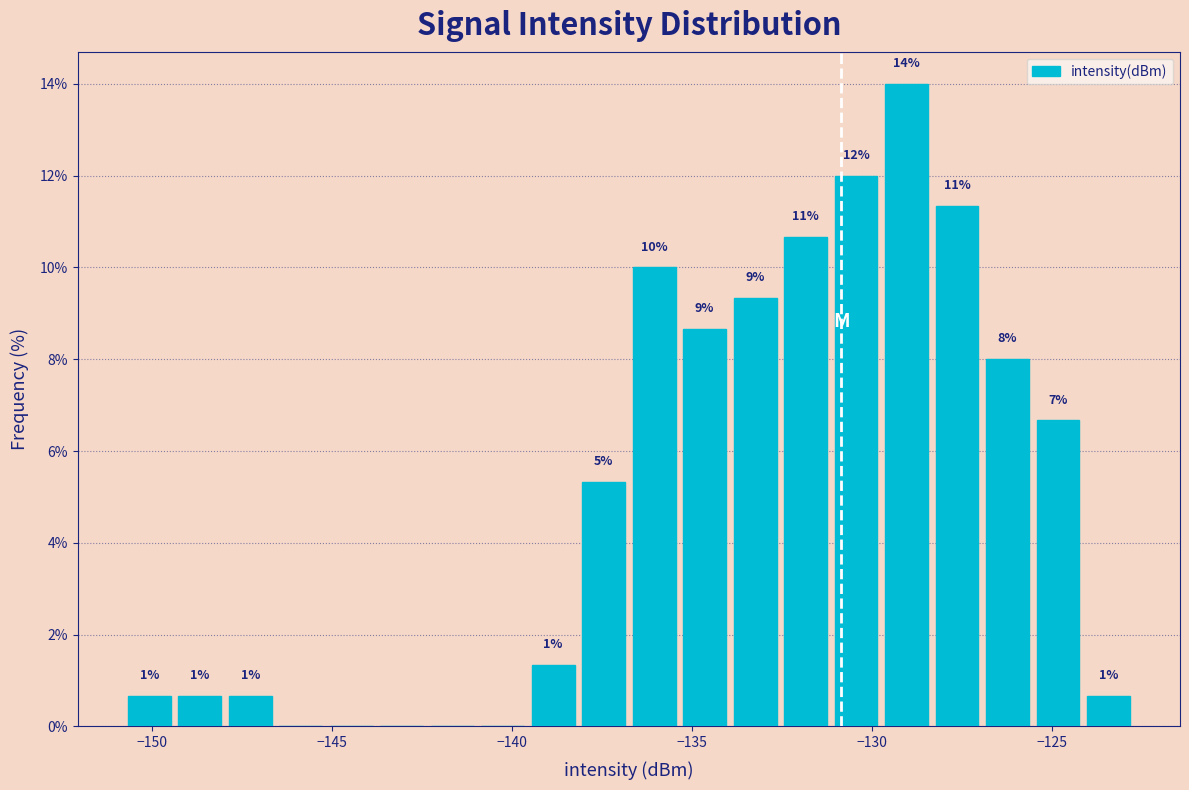

Around what value on the x-axis is the tallest bar? Give the approximate position of its centre, as read against the axis.

-129.0